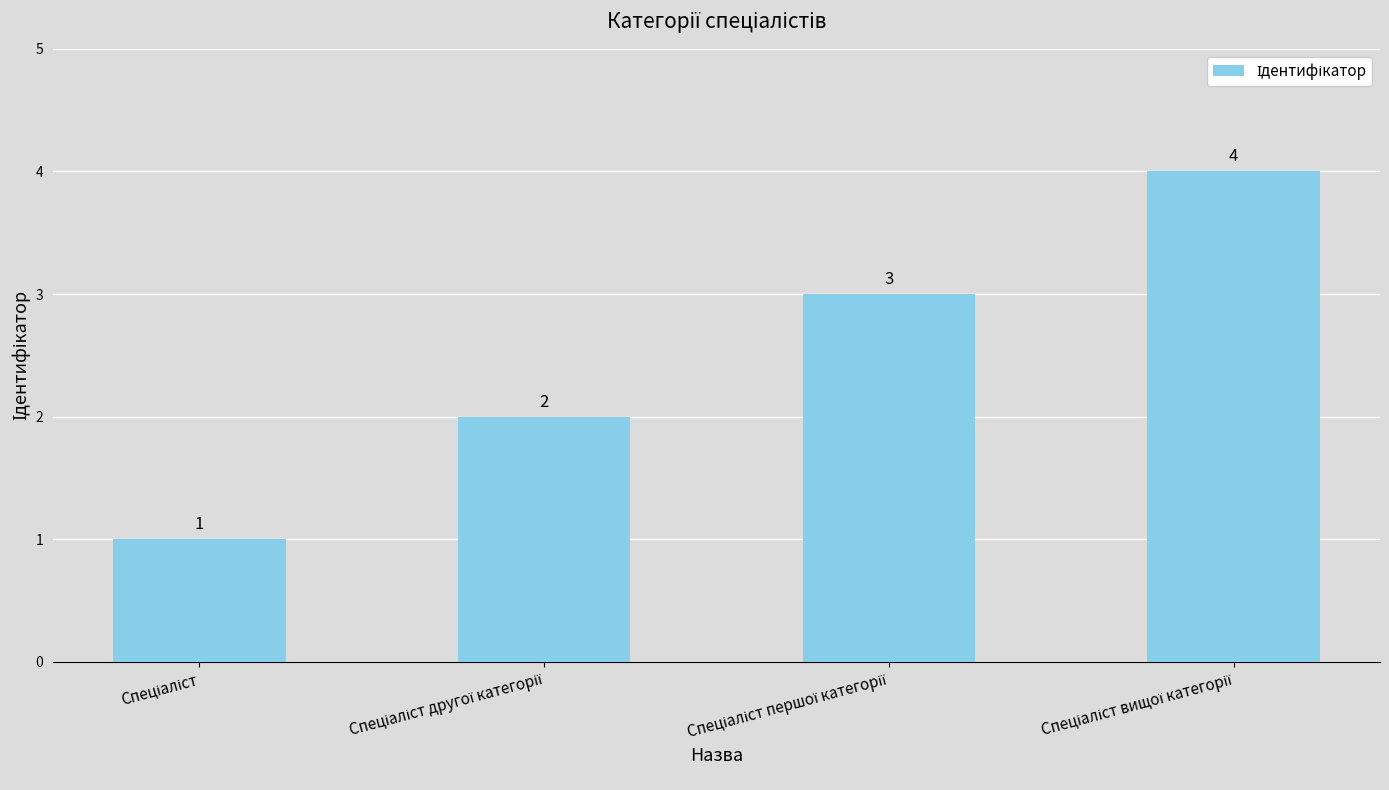

What is the value of the 4th bar from the left?

4